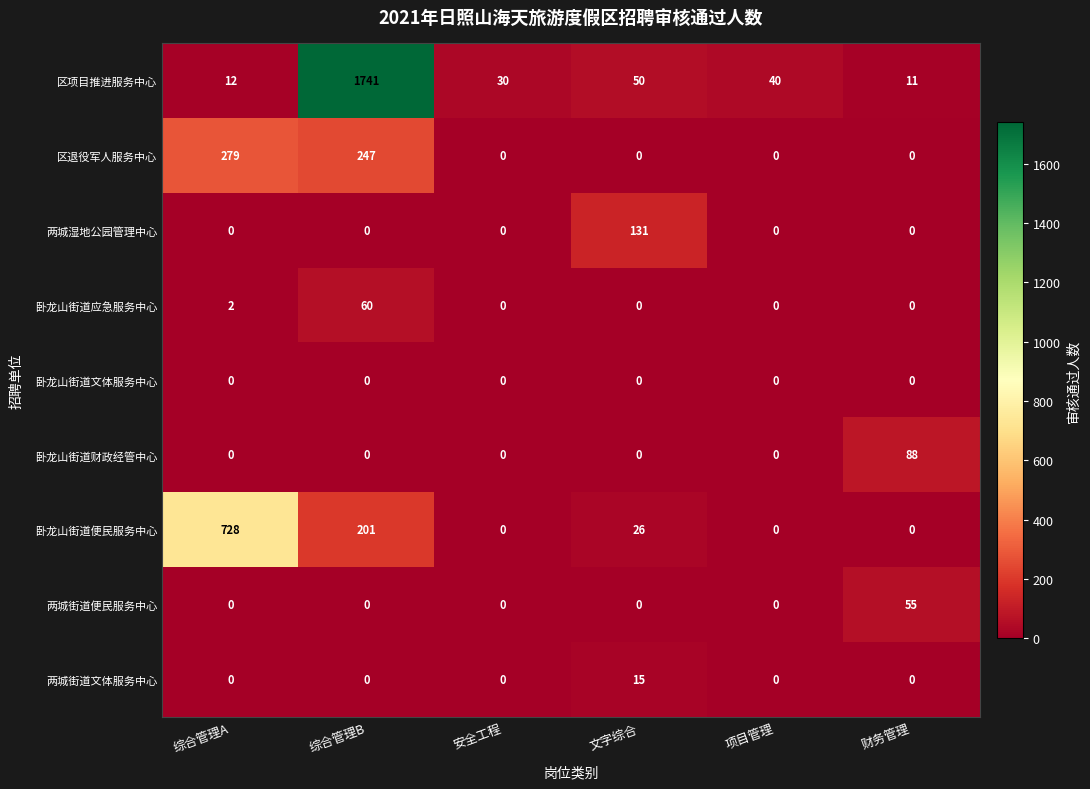

How many 区退役军人服务中心 values are between 0 and 247?

5